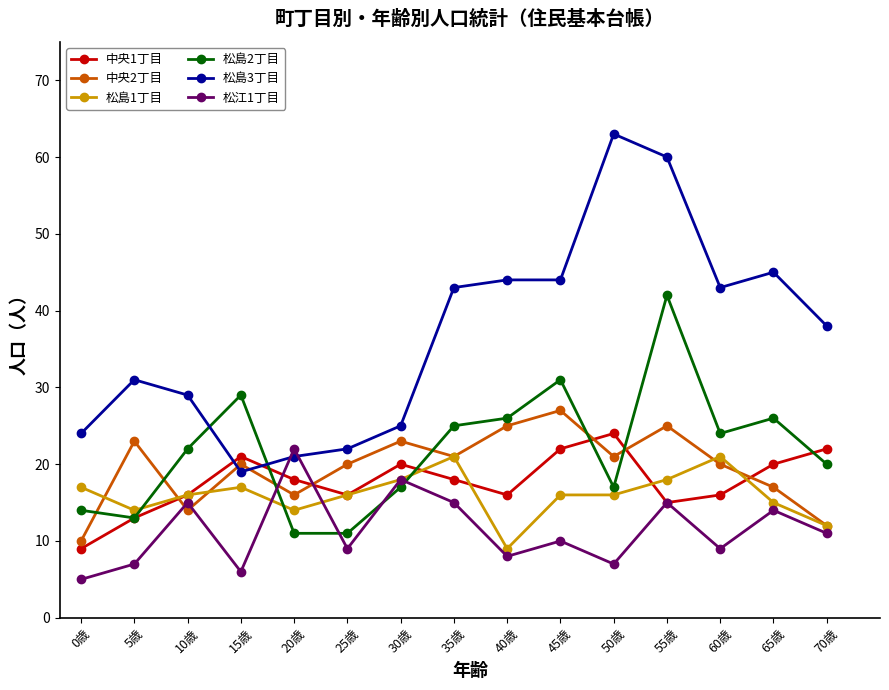

Where is the first local minimum for 中央1丁目?

25歳